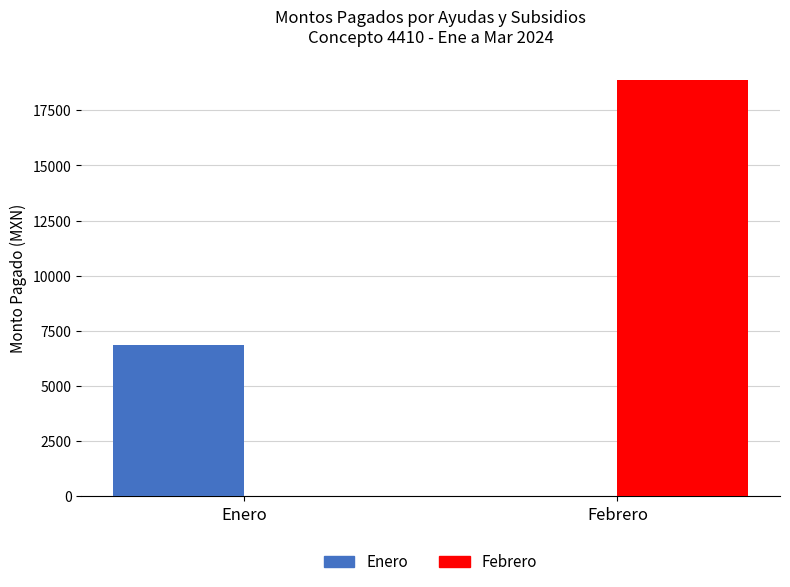

Which series changed the most between Enero and Febrero?

Febrero